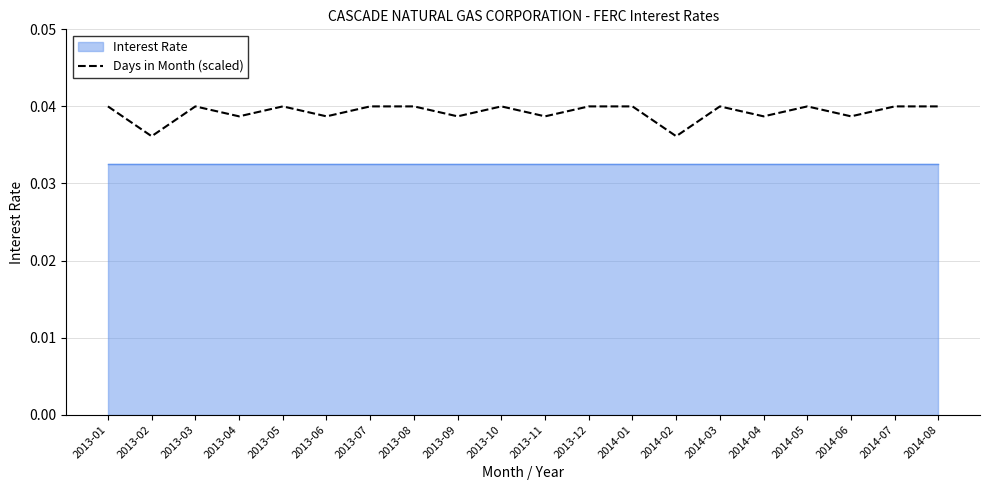

What is the sum of all values?

0.8